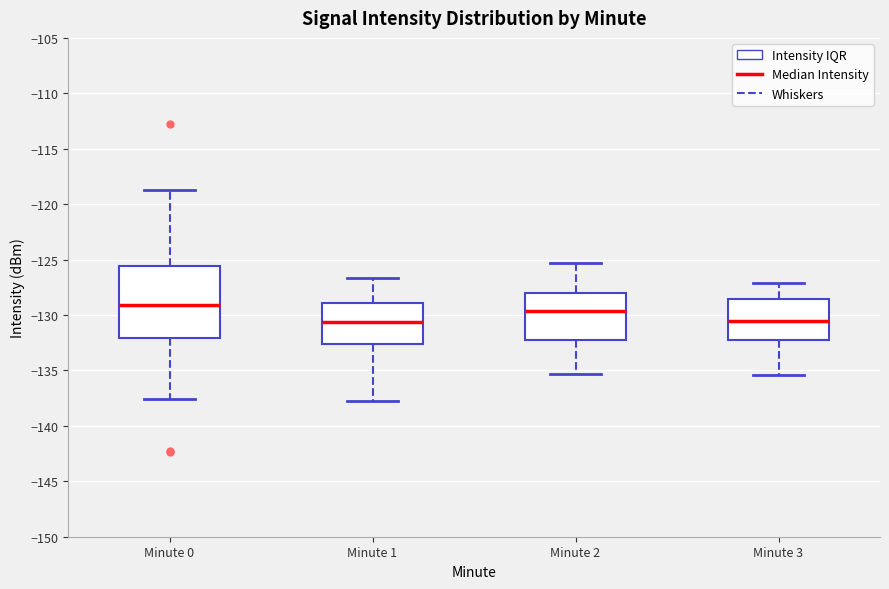

Comparing the boxes themselves (not the whiskers), which one is the tallest?

Minute 0